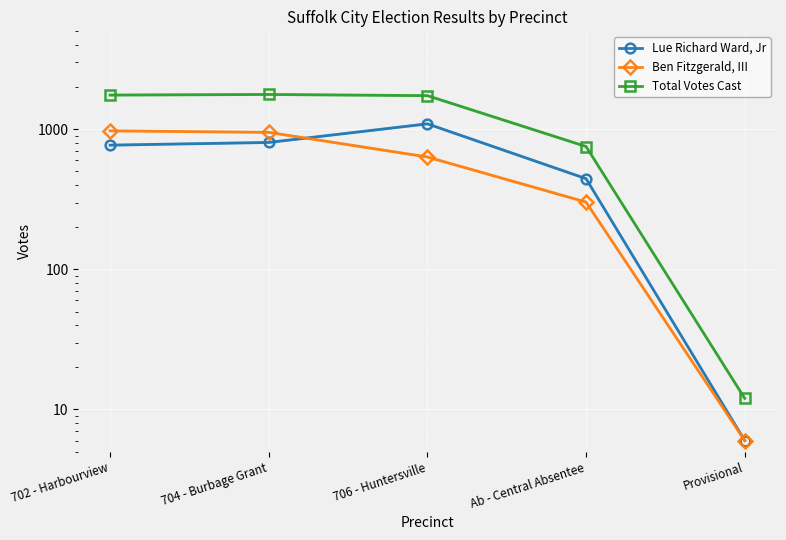

At how many categories does at least one series exceed 803?

3